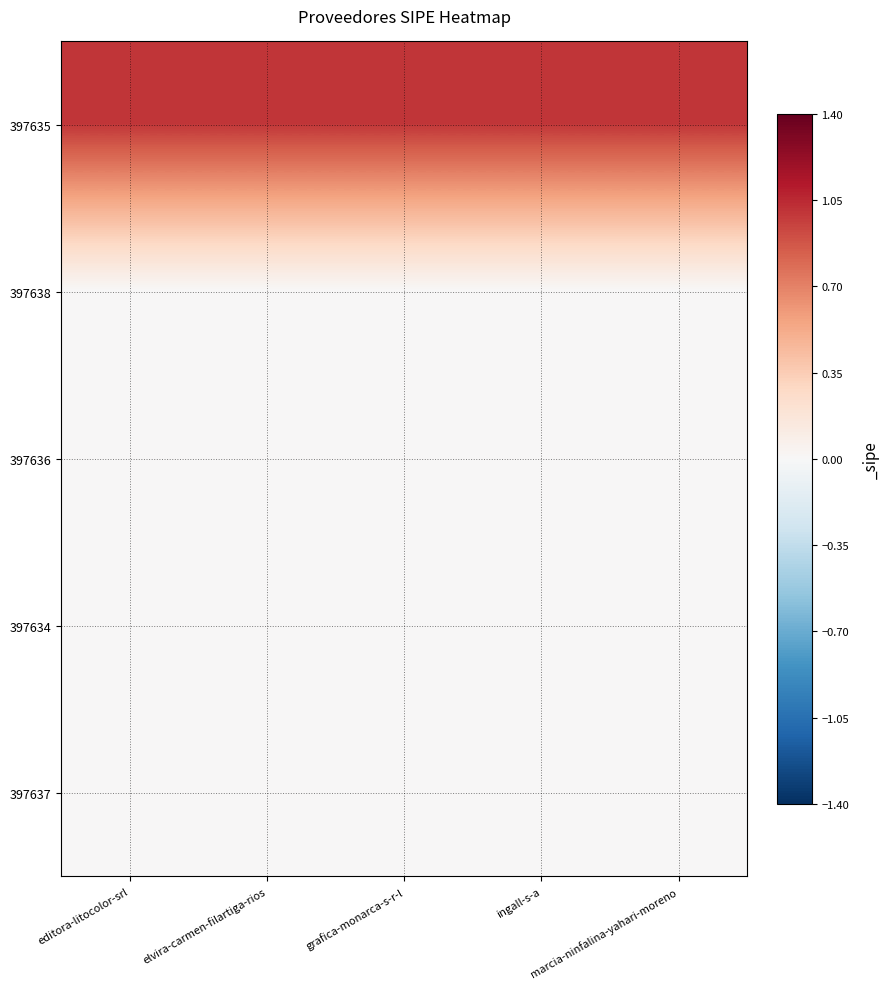

Rank the series at ingall-s-a from highest to lowest value.

397635, 397638, 397636, 397634, 397637